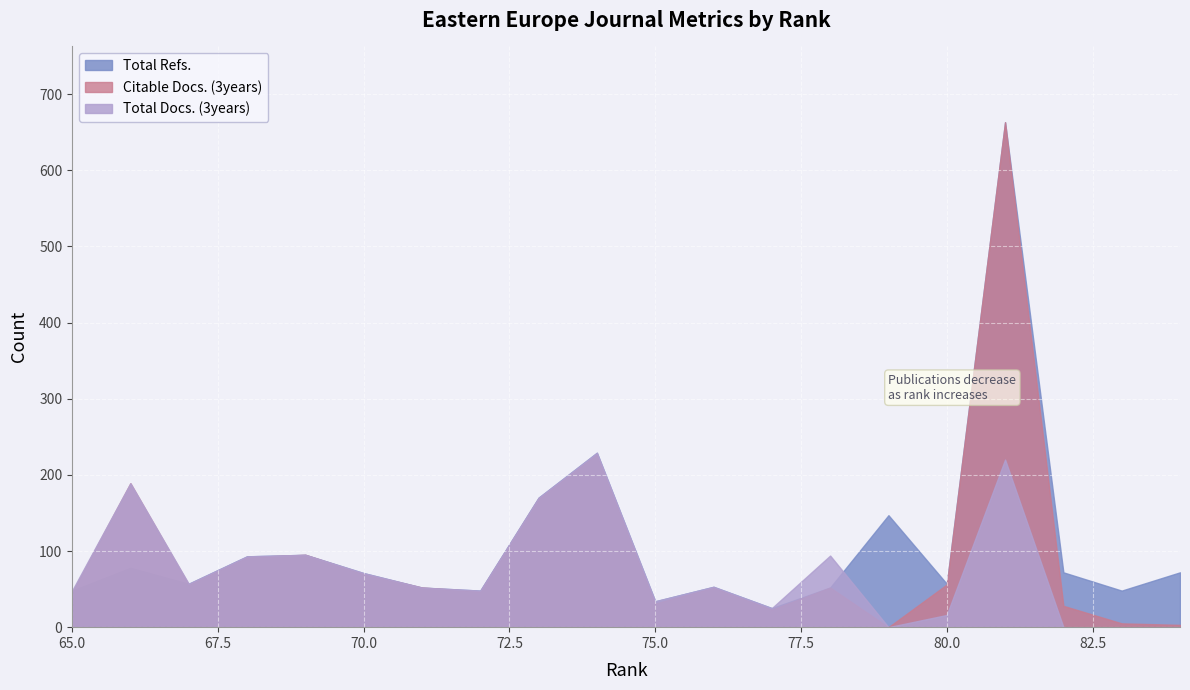

What is the difference between the Total Docs. (3years) values at 81 and 77?

195